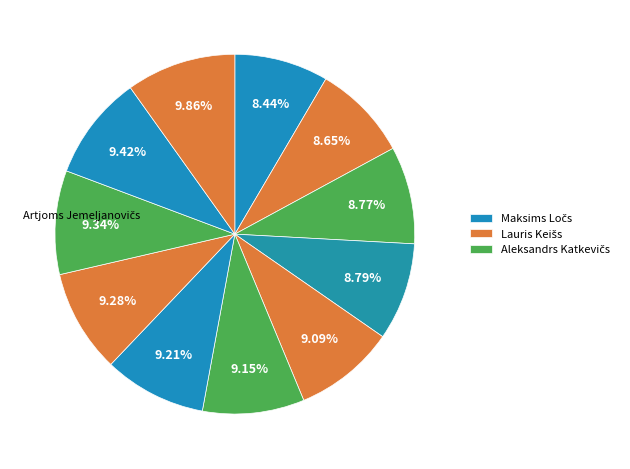

How many segments does this pie chart have?

11